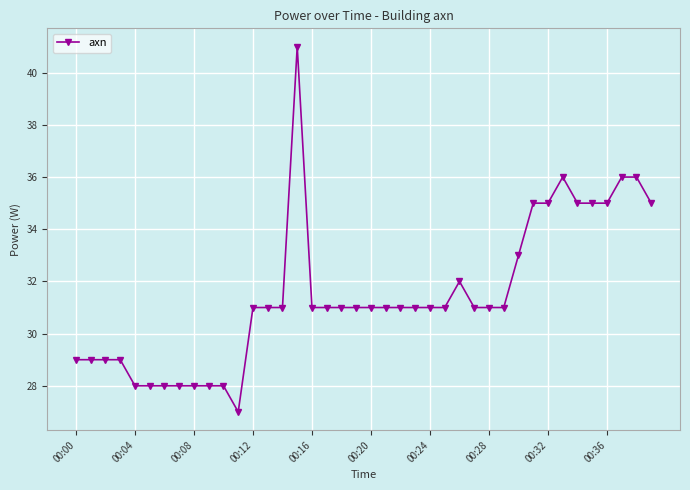

What is the value of the 23rd point from the left?

31